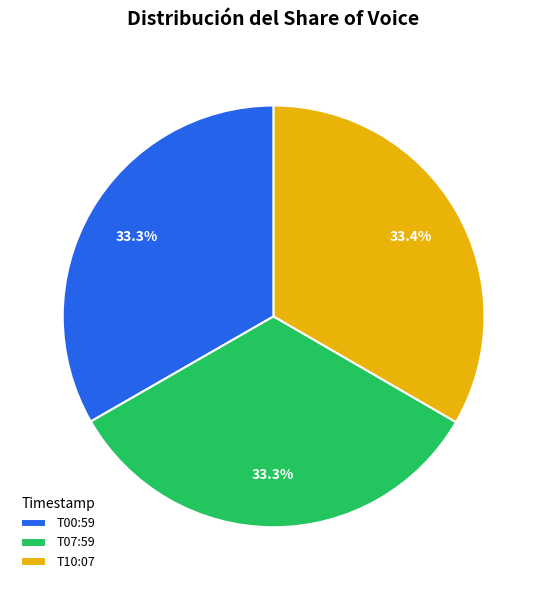

Does any single category account for the majority?

No